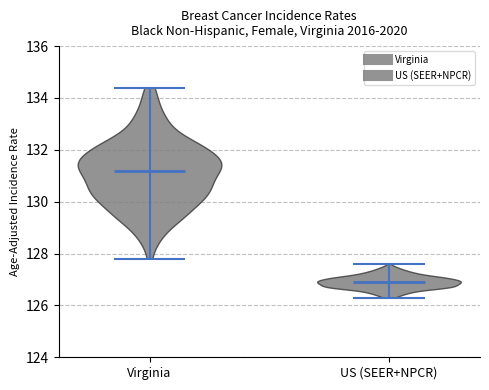

Which violin has the highest median line?

Virginia